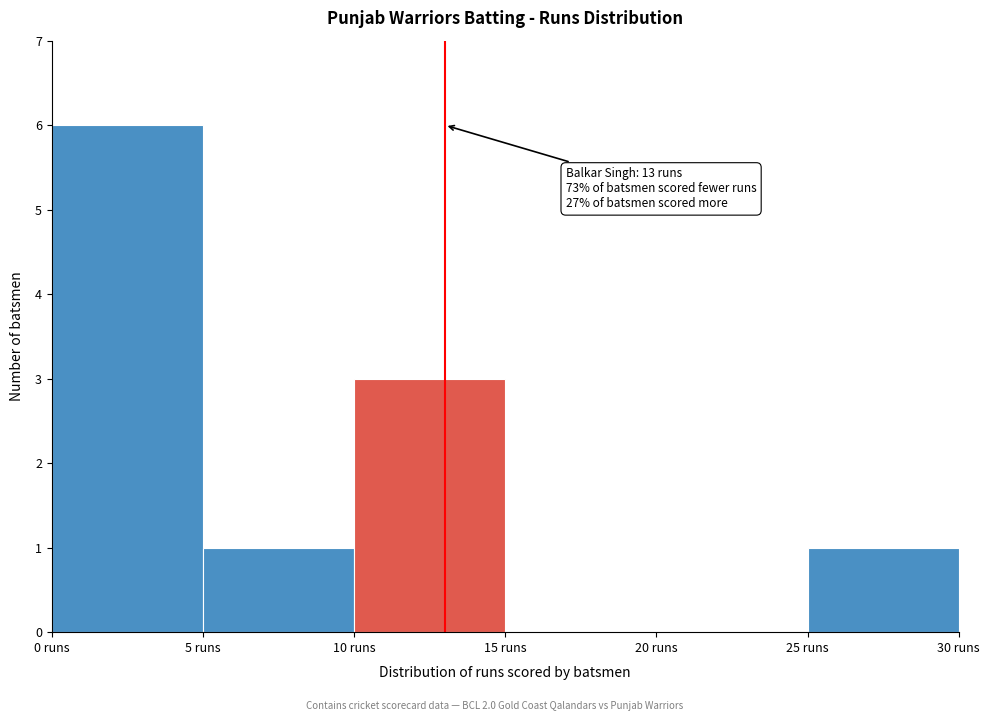

Which range on the x-axis has the tallest bar?

0 to 5